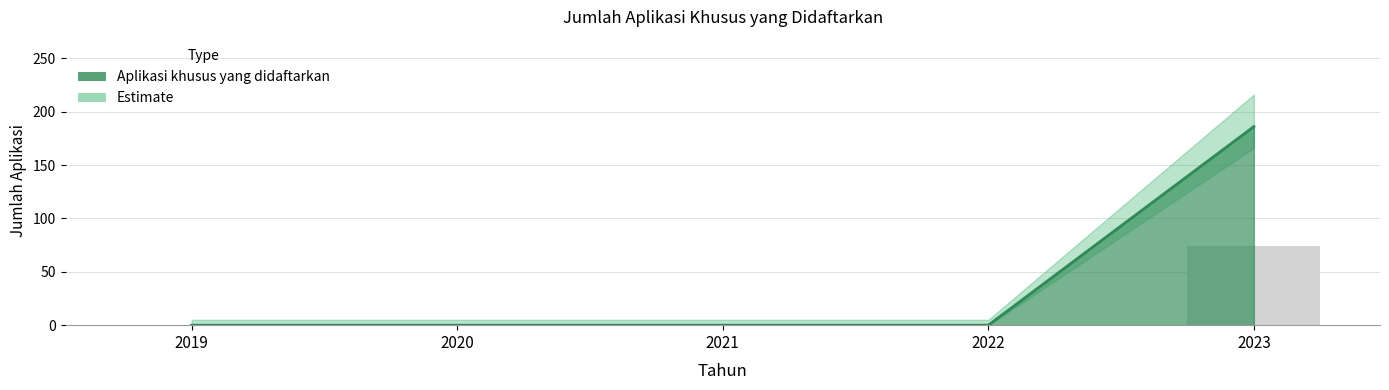

True or false: the data shows 0 at 2022.

True